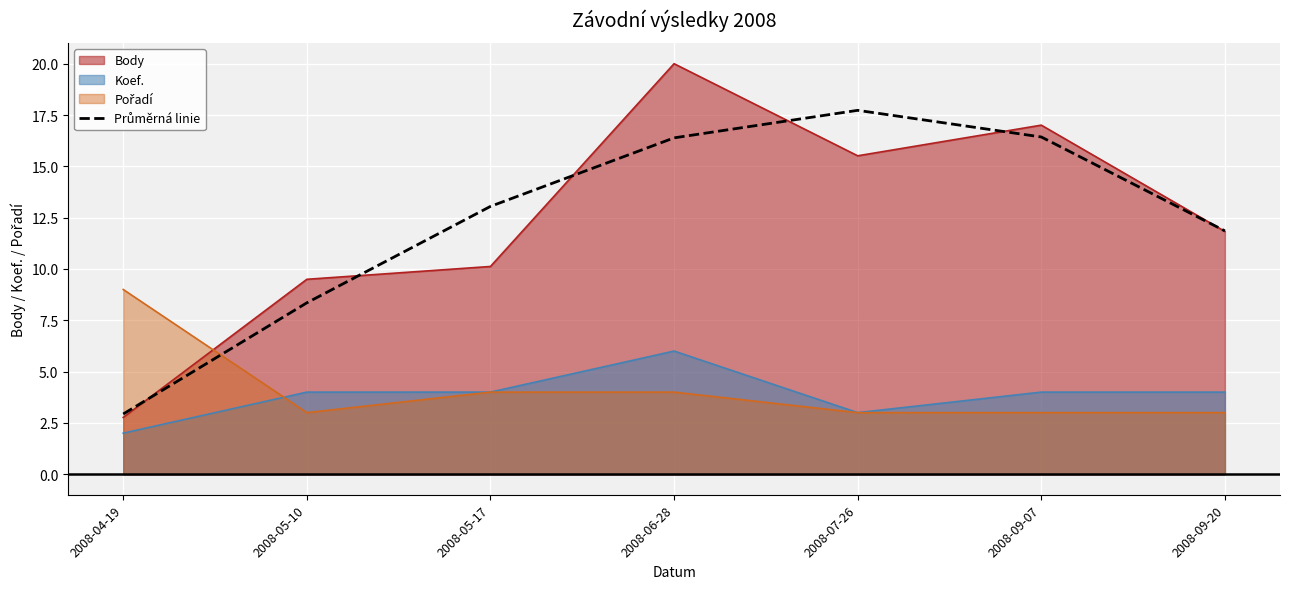

Is it true that the value at 2008-07-26 is 17.7?

True